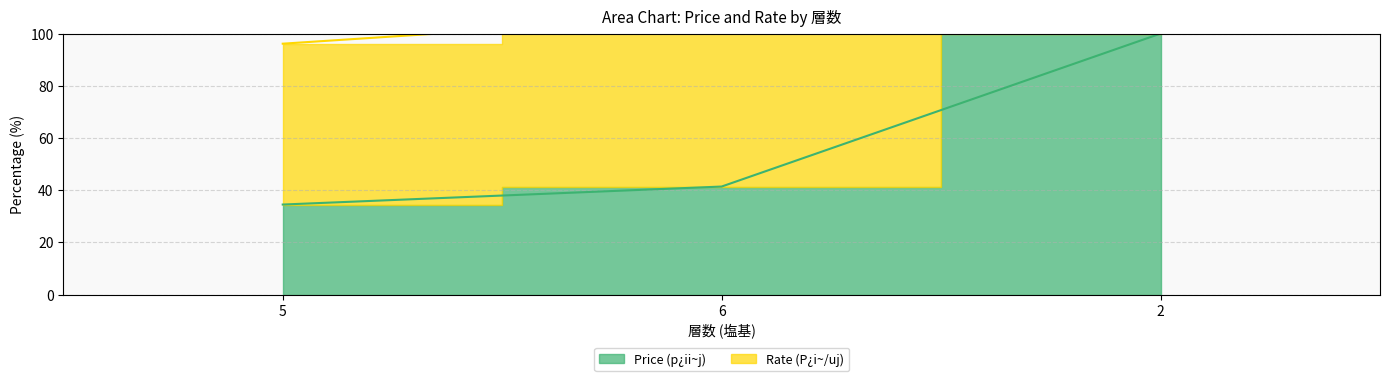

Is it true that Rate (P¿i~/uj) equals 311.0 at 2?

False